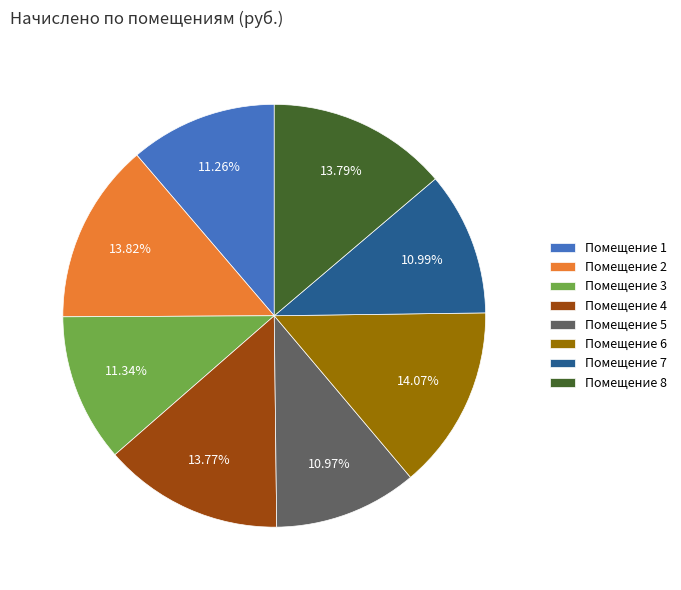

Combined, do Помещение 4 and Помещение 5 account for over 50%?

No